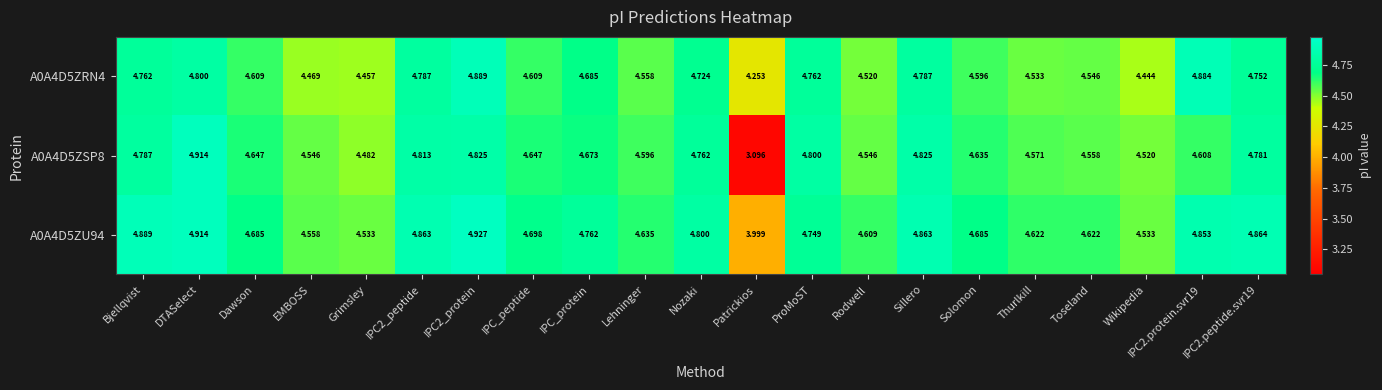

Is the value of A0A4D5ZRN4 at Dawson greater than the value of A0A4D5ZSP8 at Toseland?

Yes